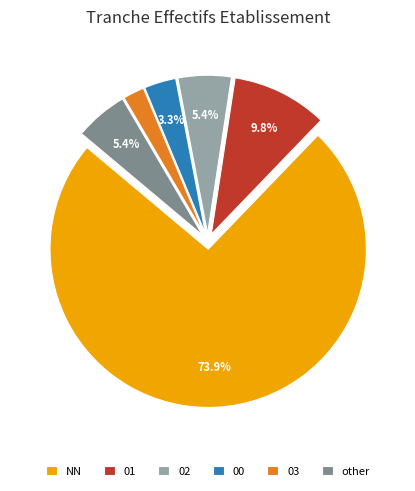

What is the largest slice in the pie chart?

NN